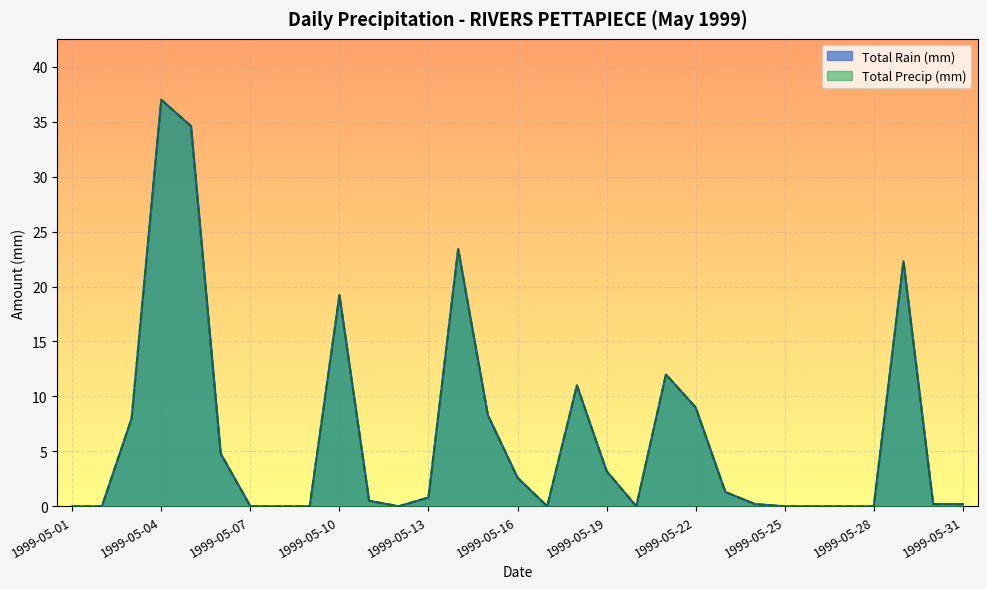

What is the average value of the Total Precip (mm) series?

6.4